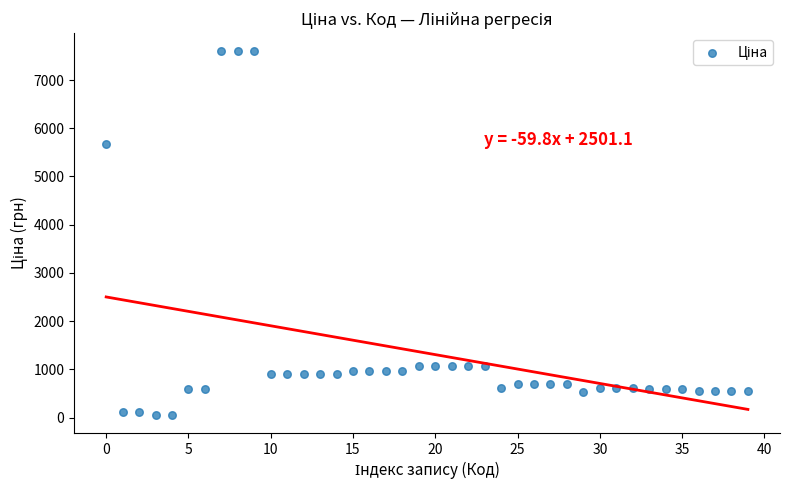

What Y value in the scatter plot is closest to 3826?

5673.8